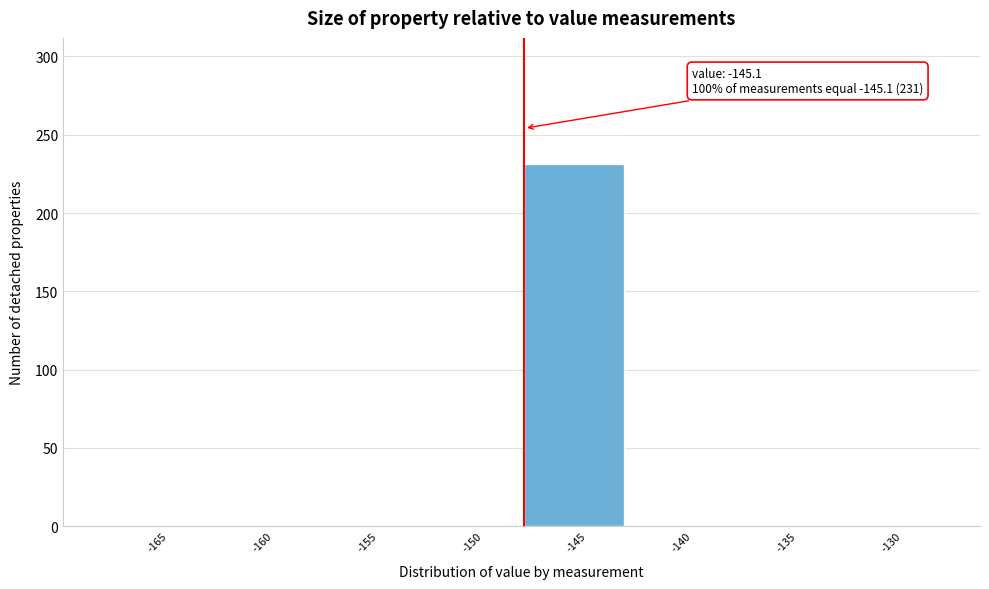

Reading left to right, extract all data points from this chart.

-165=0	-160=0	-155=0	-150=0	-145=231	-140=0	-135=0	-130=0